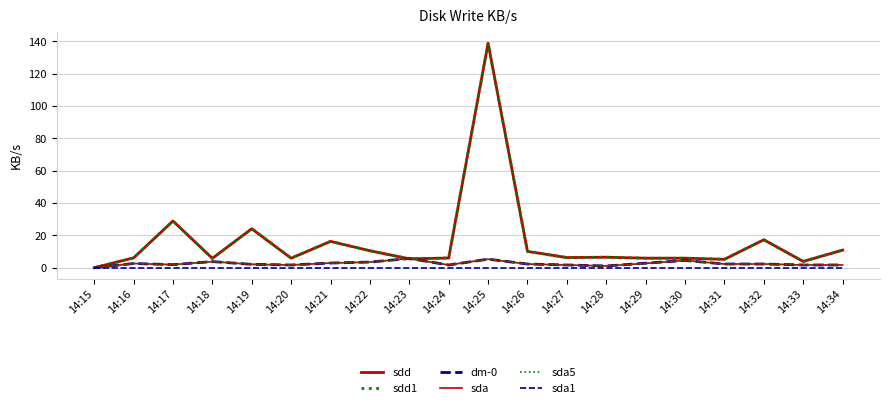

Rank the series at 14:23 from lowest to highest value.

sda1, sdd, sdd1, dm-0, sda, sda5